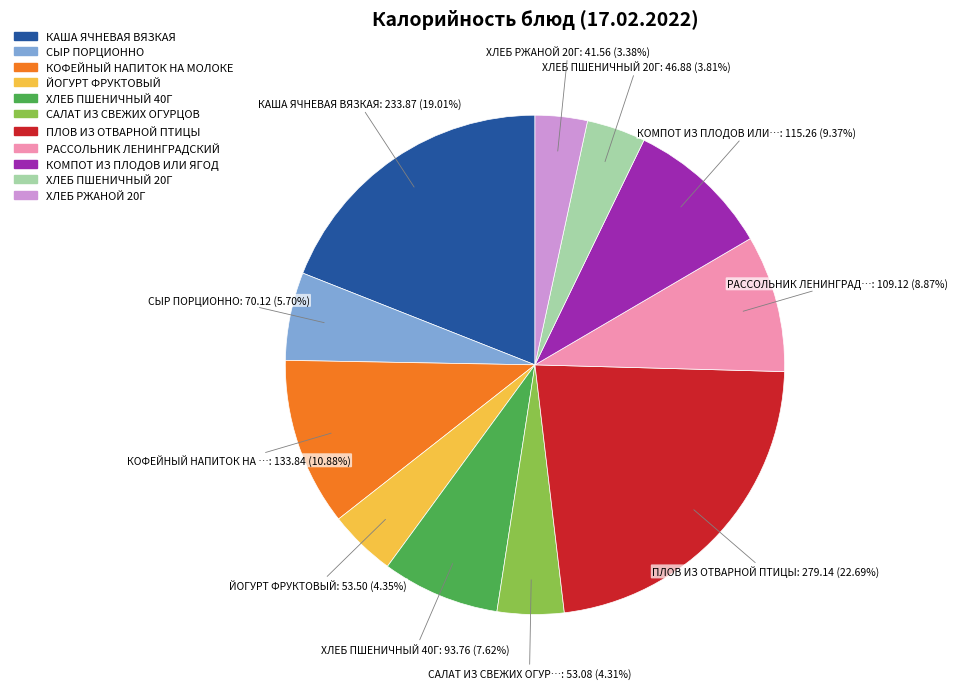

To the nearest percent, what percentage of the pie is ЙОГУРТ ФРУКТОВЫЙ?

4%